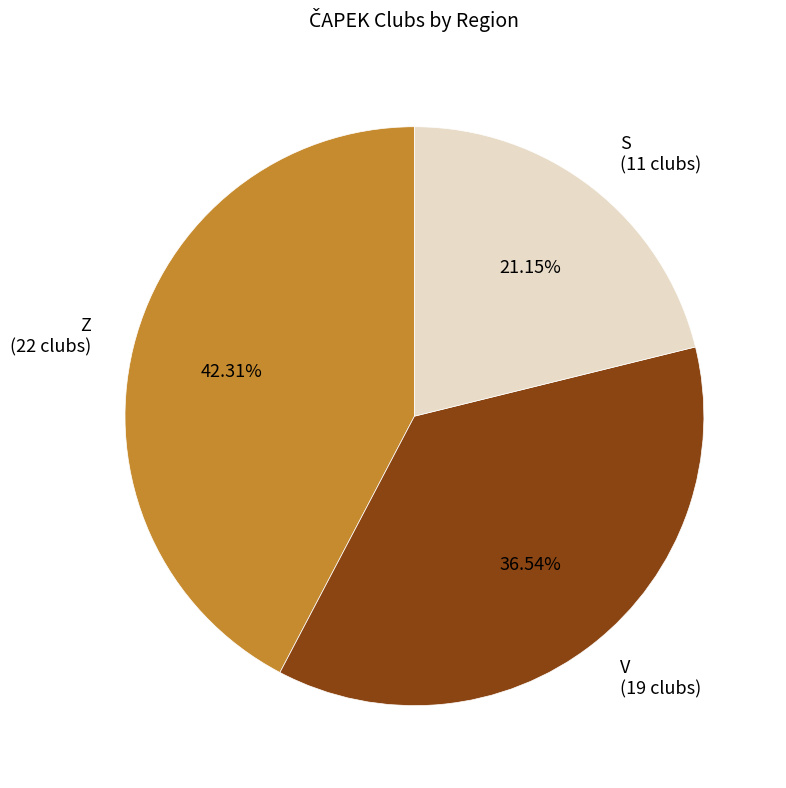

How many slices are in this pie chart?

3